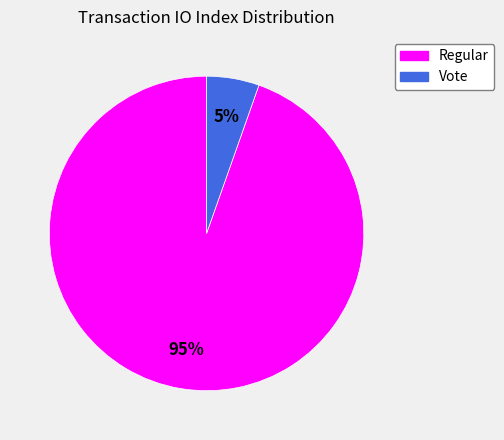

Is there any slice that represents more than half of the pie?

Yes